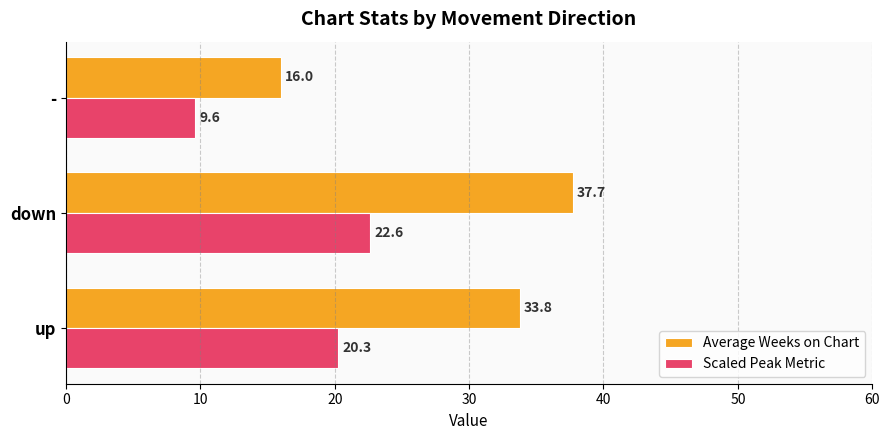

Which series has the largest range (max minus min)?

Average Weeks on Chart